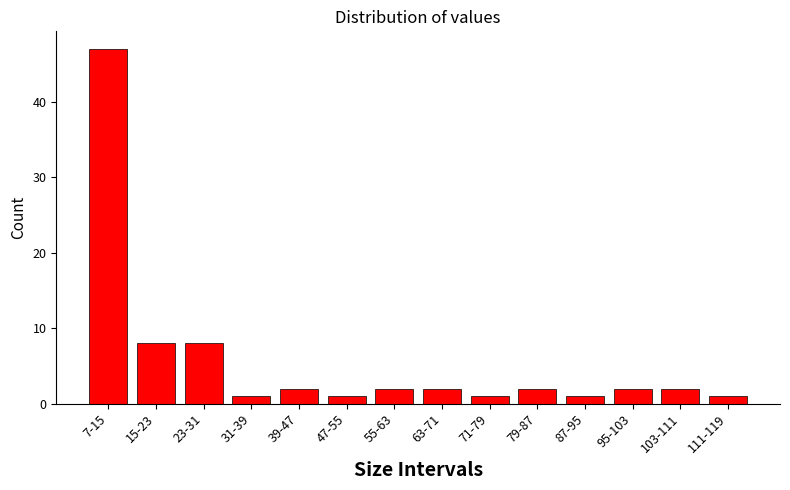

Reading right to left, what are all the values shown in this chart?

1	2	2	1	2	1	2	2	1	2	1	8	8	47